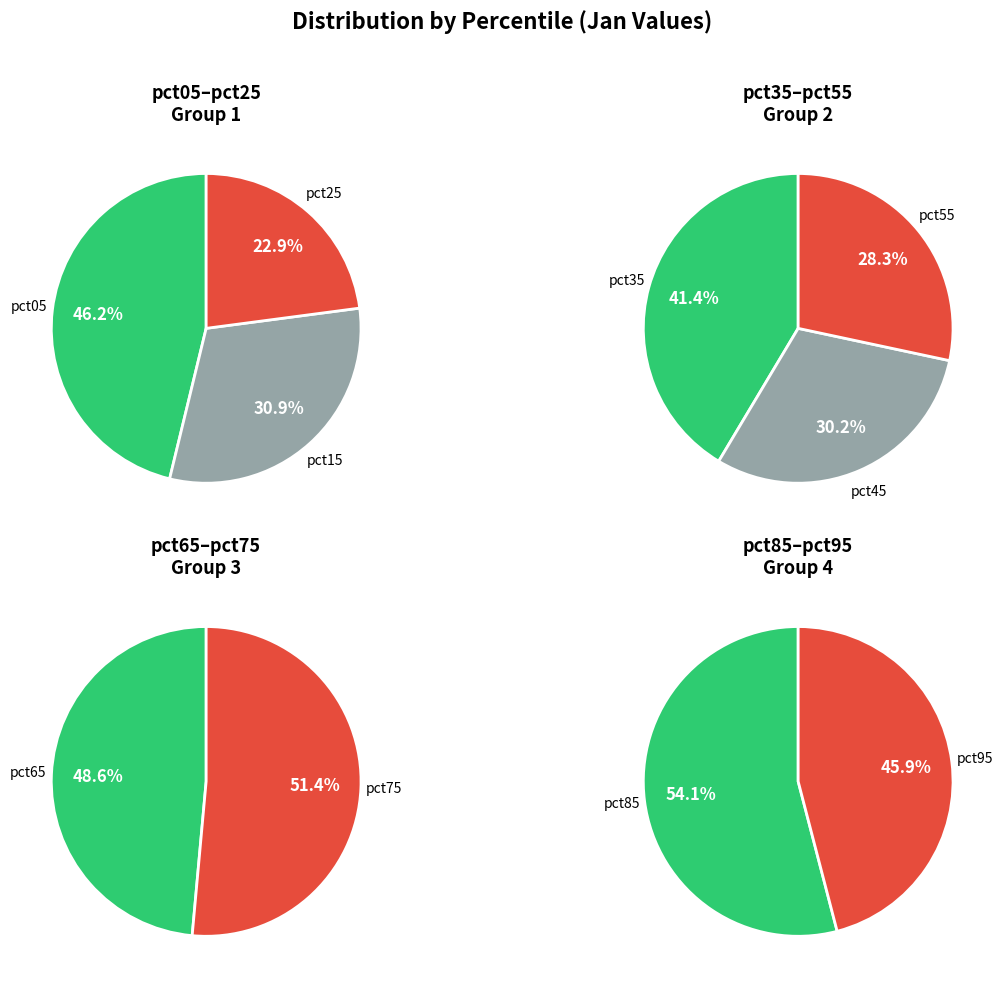

What is the largest slice in the pie chart?

pct05